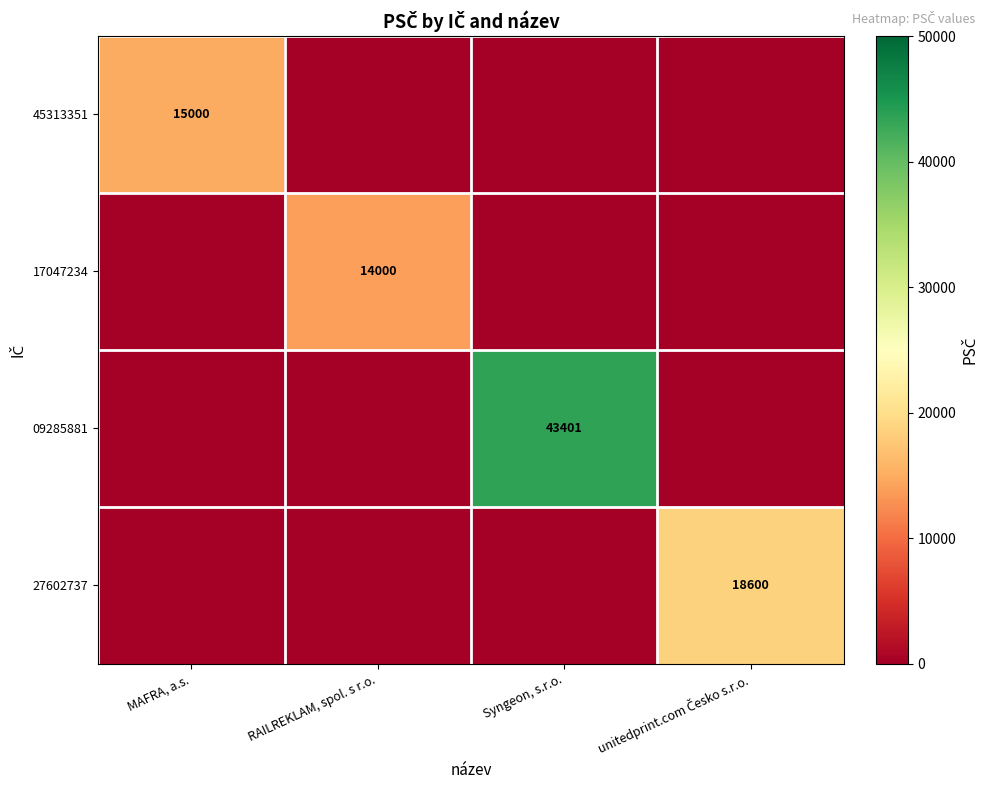

The value of 17047234 at Syngeon, s.r.o. is 9359. True or false?

False